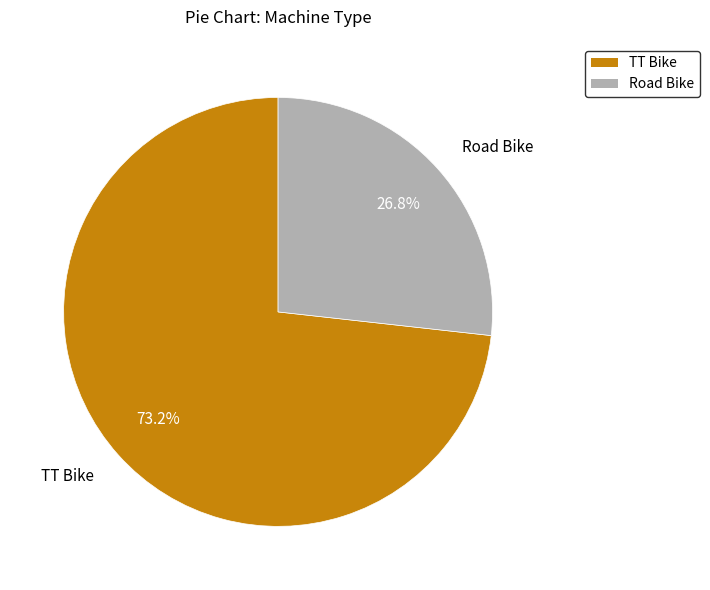

The TT Bike slice represents 73% of the pie. True or false?

True